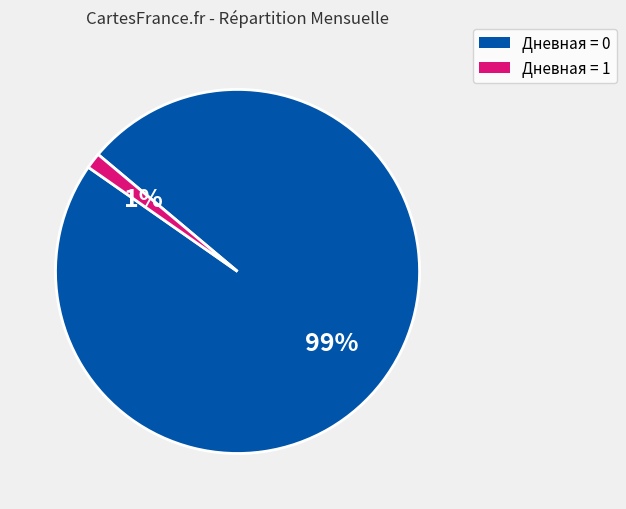

To the nearest percent, what is the average slice percentage?

50%